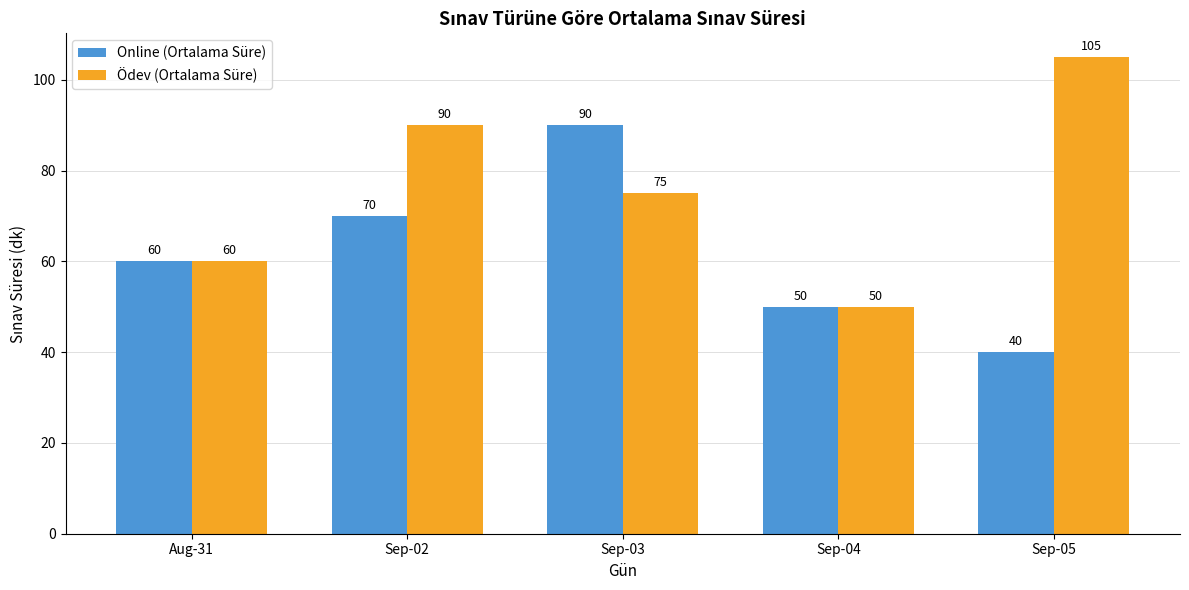

Rank the series by their average value, from highest to lowest.

Ödev (Ortalama Süre), Online (Ortalama Süre)